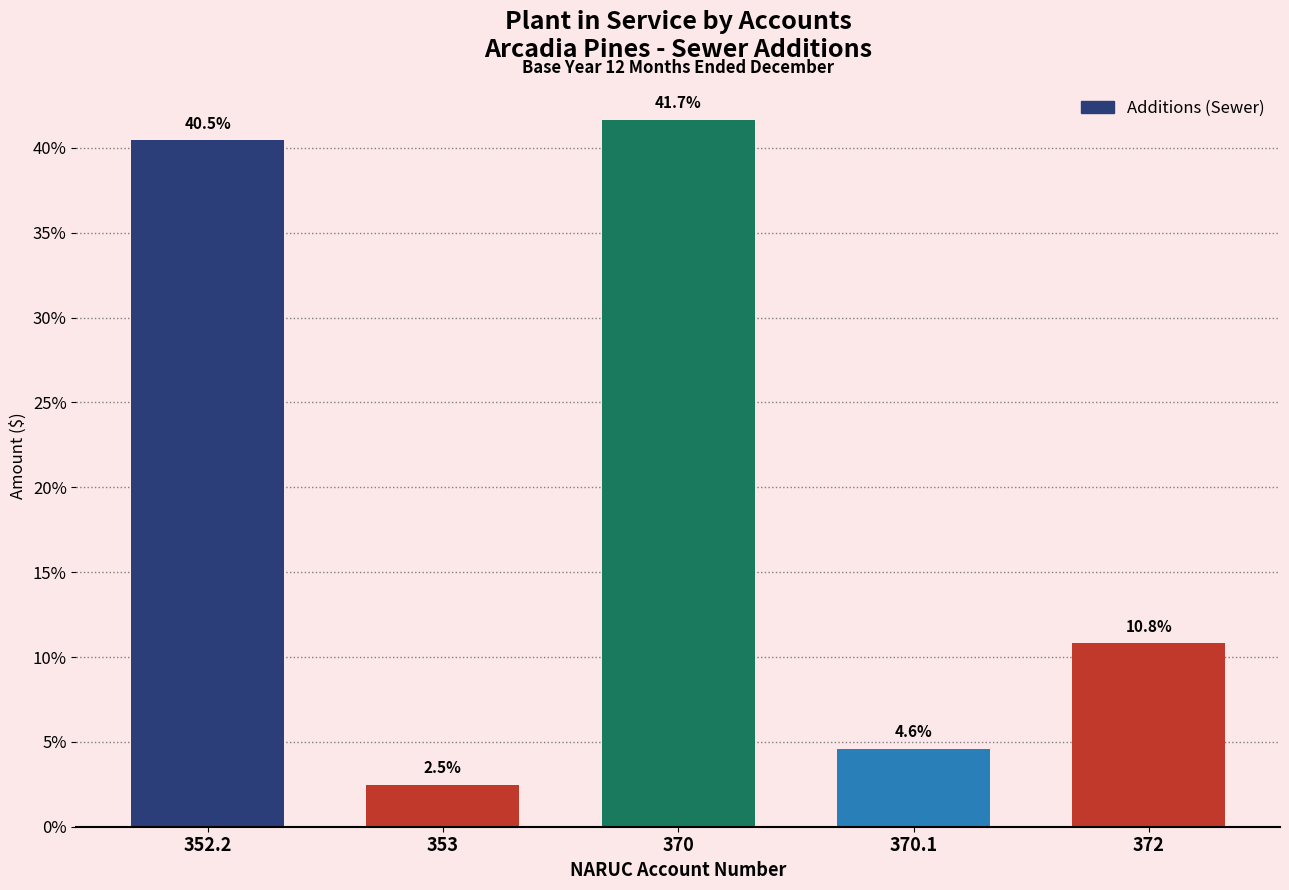

Reading right to left, extract all data points from this chart.

372=10.8	370.1=4.6	370=41.7	353=2.5	352.2=40.5